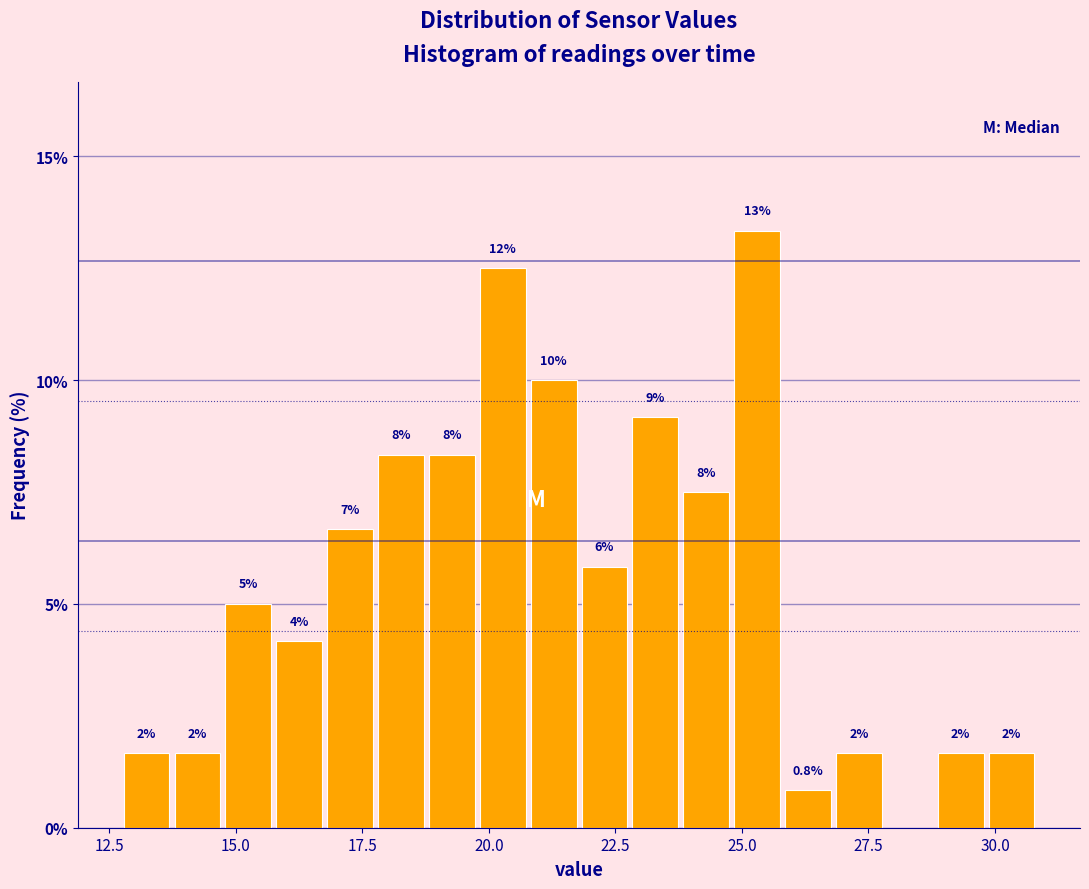

Around what value on the x-axis is the tallest bar? Give the approximate position of its centre, as read against the axis.

25.5